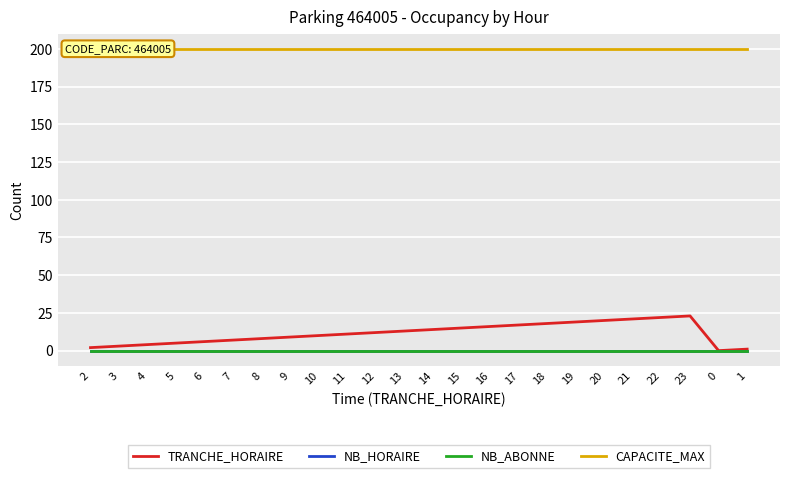

What is the label of the 19th point from the left?

20